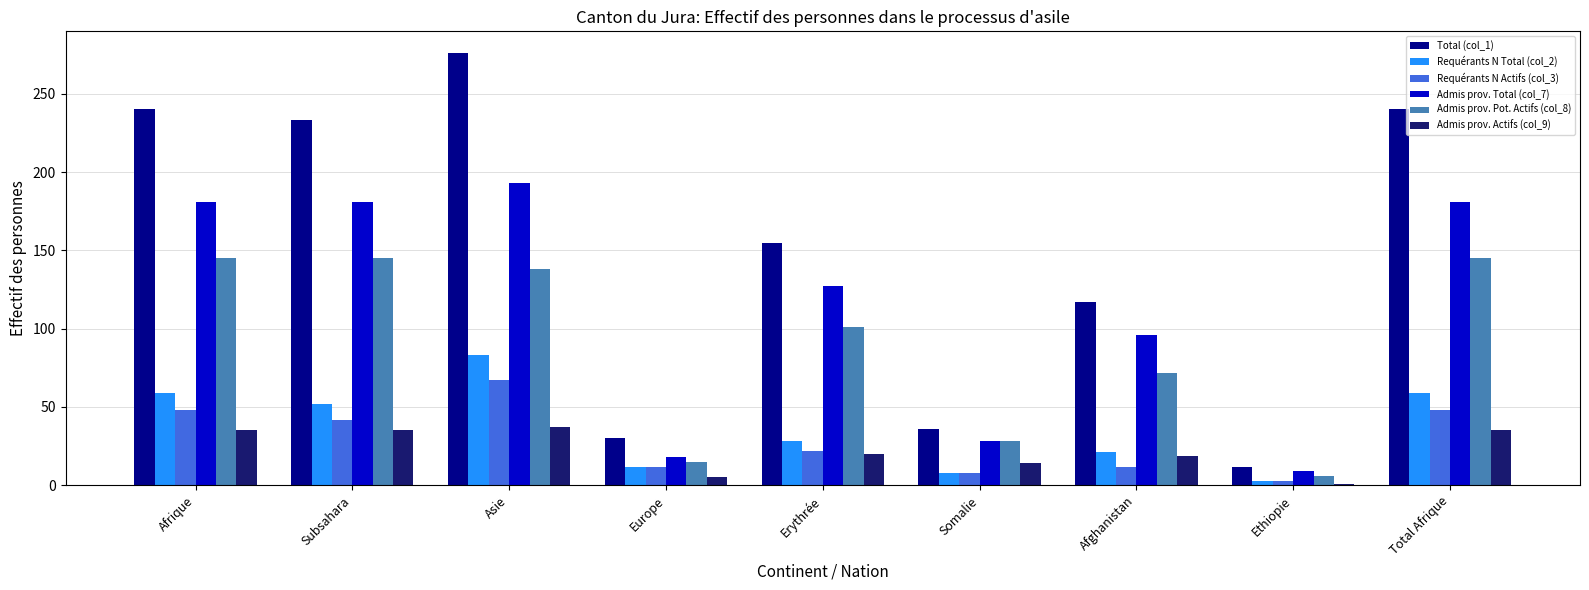

How many bars are there in each group?

6